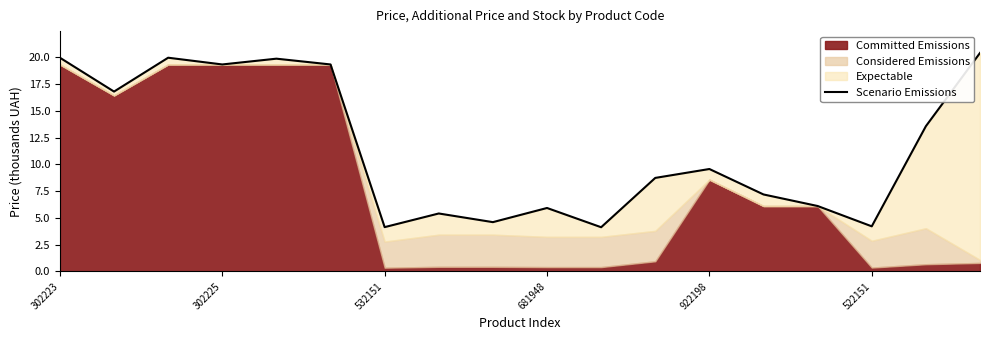

What is the difference between the values at 15 and 13?

3.0